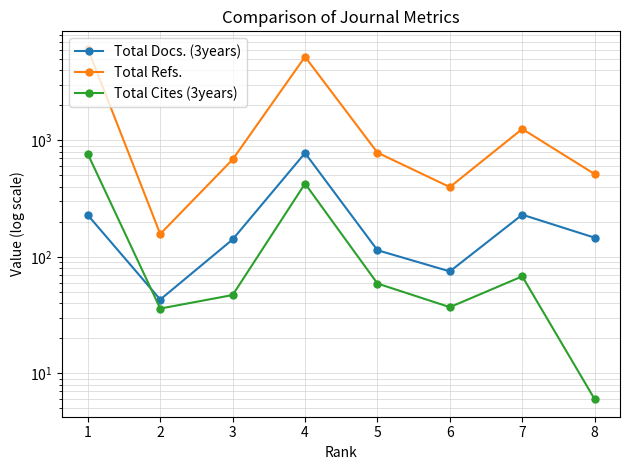

What is the value of the Total Docs. (3years) point at the 7th from the left?

230